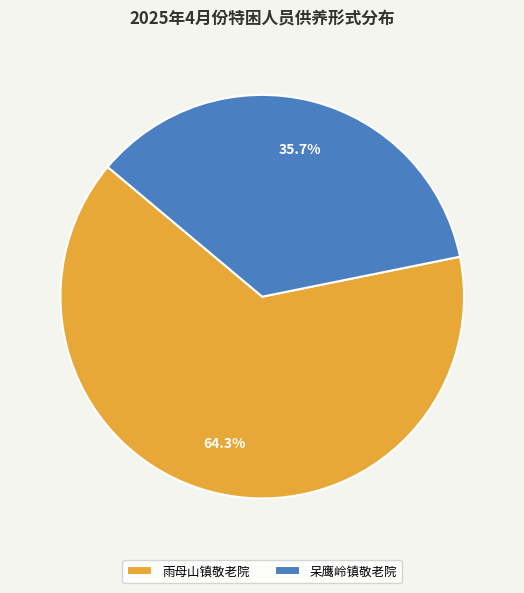

Is there a majority slice in this chart?

Yes